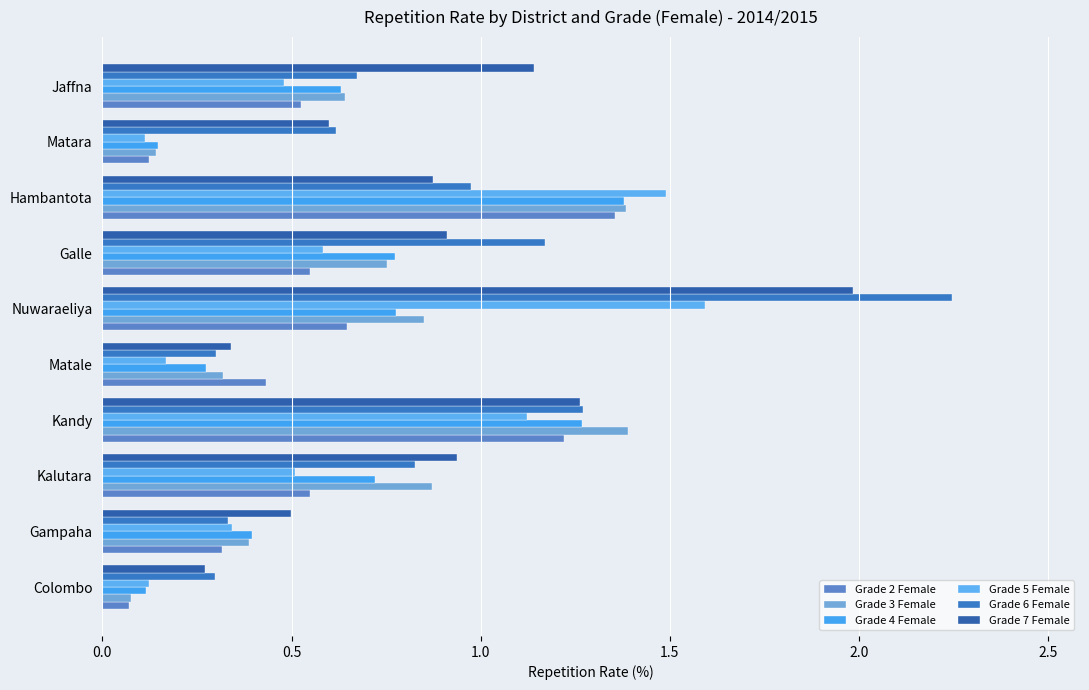

What is the minimum value for Grade 6 Female?

0.3